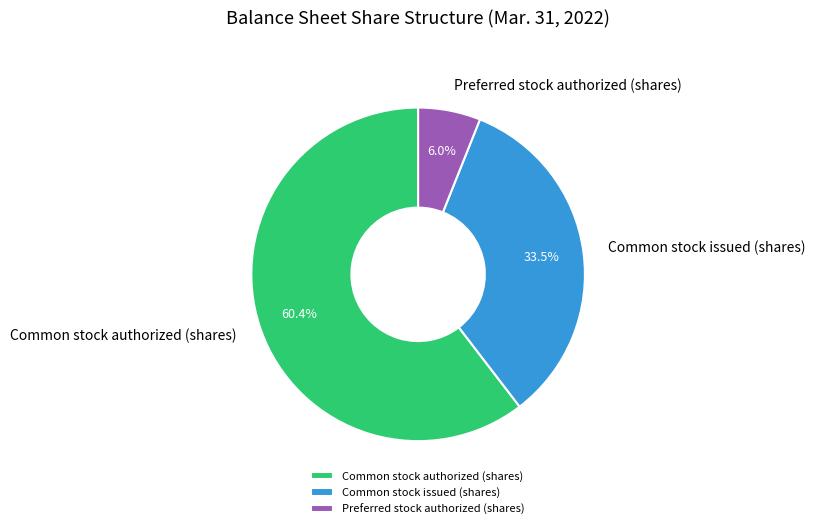

What is the smallest slice in the pie chart?

Preferred stock authorized (shares)